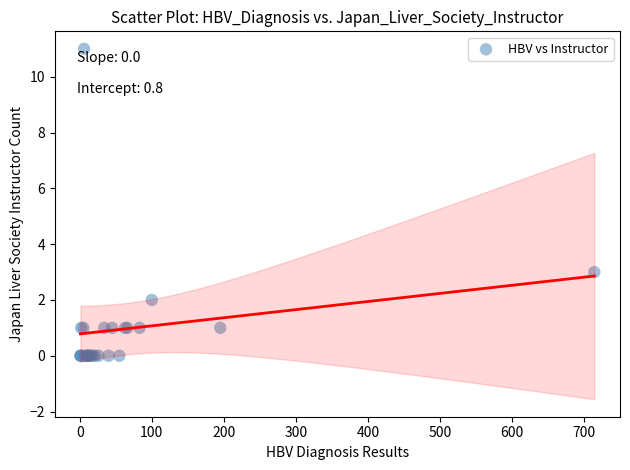

What Y value in the scatter plot is closest to 5?

3